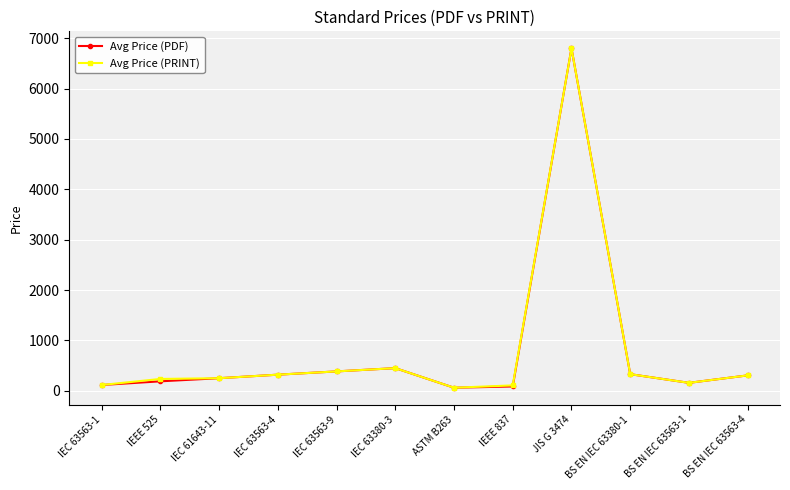

What is the approximate value of Avg Price (PRINT) at IEEE 525?

235